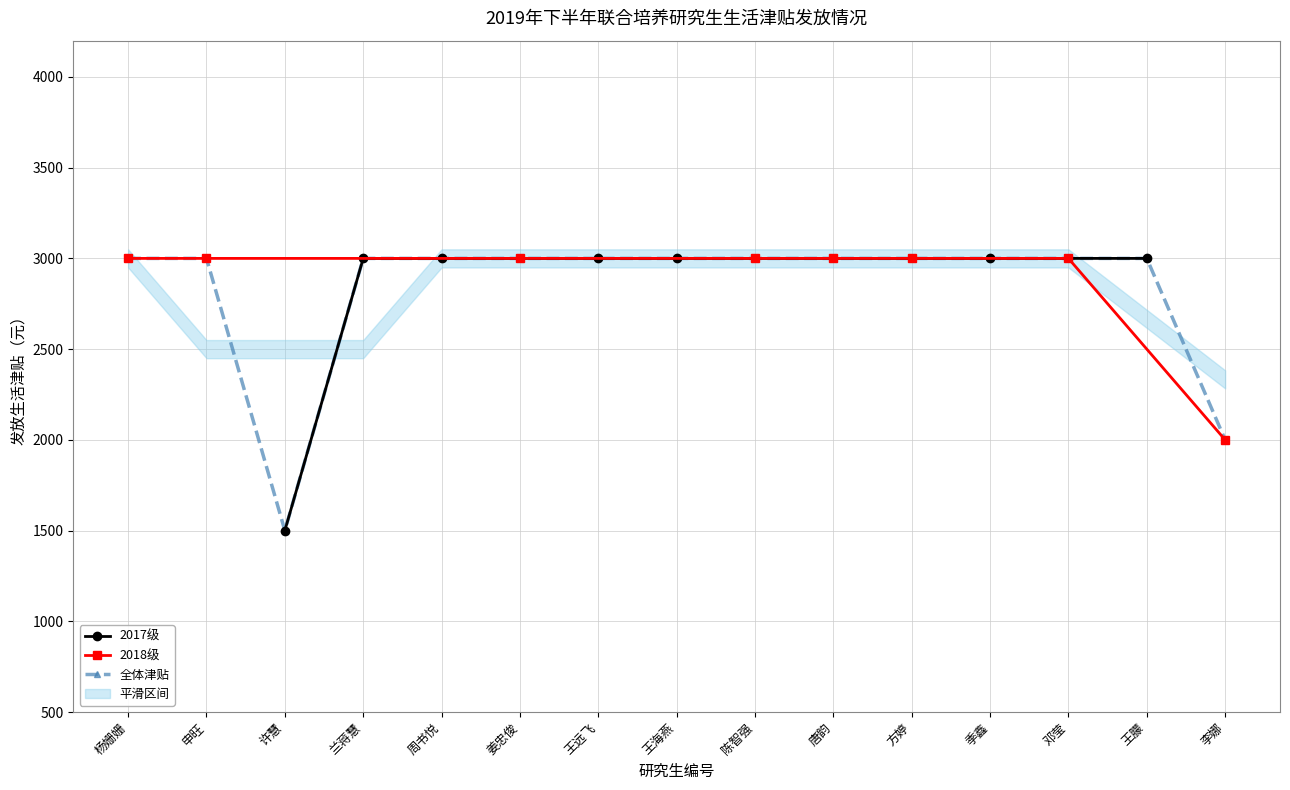

What is the value of the 2017级 point at the 3rd from the left?

3000